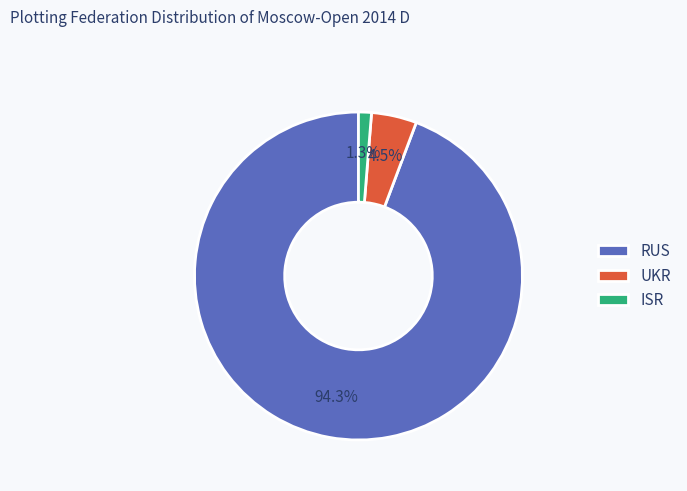

What is the majority slice?

RUS